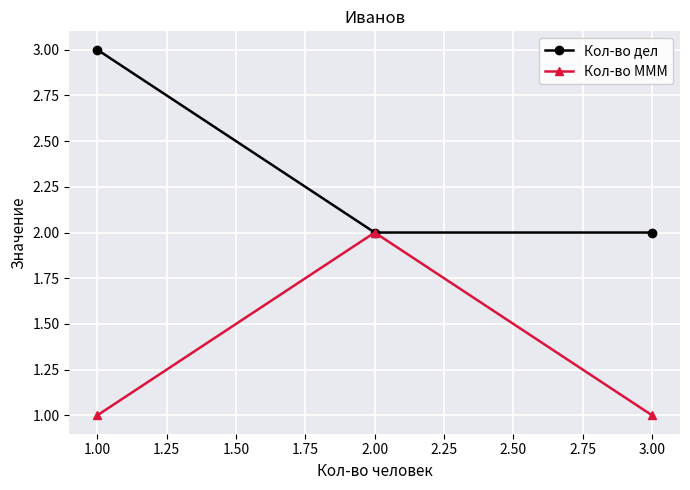

What position from the left is 1.00?

1